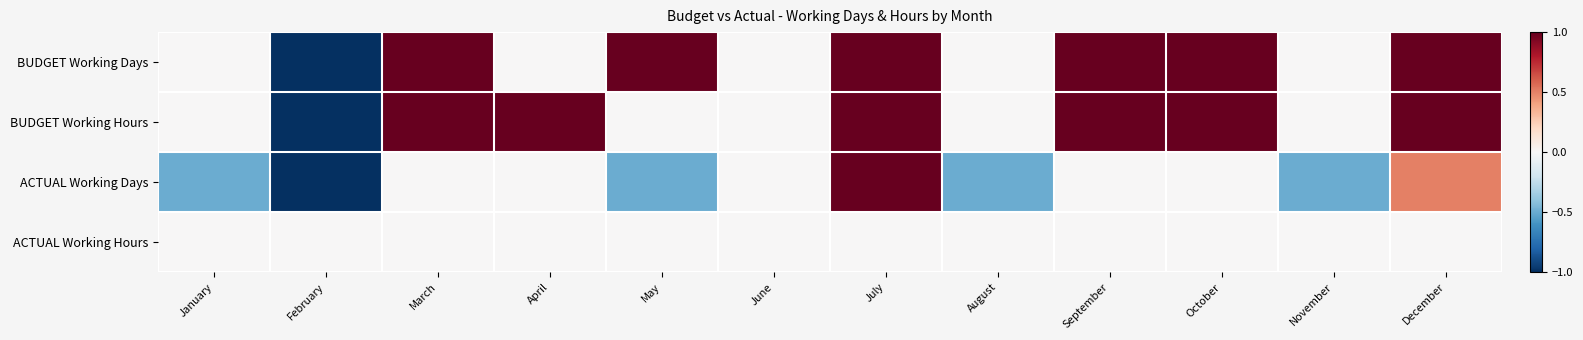

What is the spread (max minus min) of values at September?

1.0